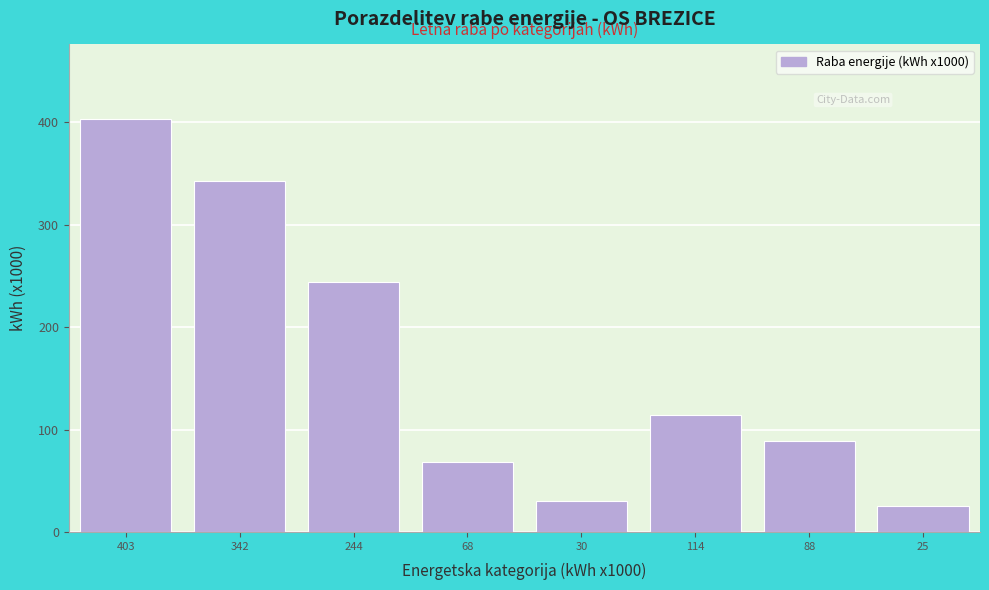

Reading left to right, what are all the values shown in this chart?

403.4	342.9	244.2	68.6	30.2	114.4	88.6	25.7